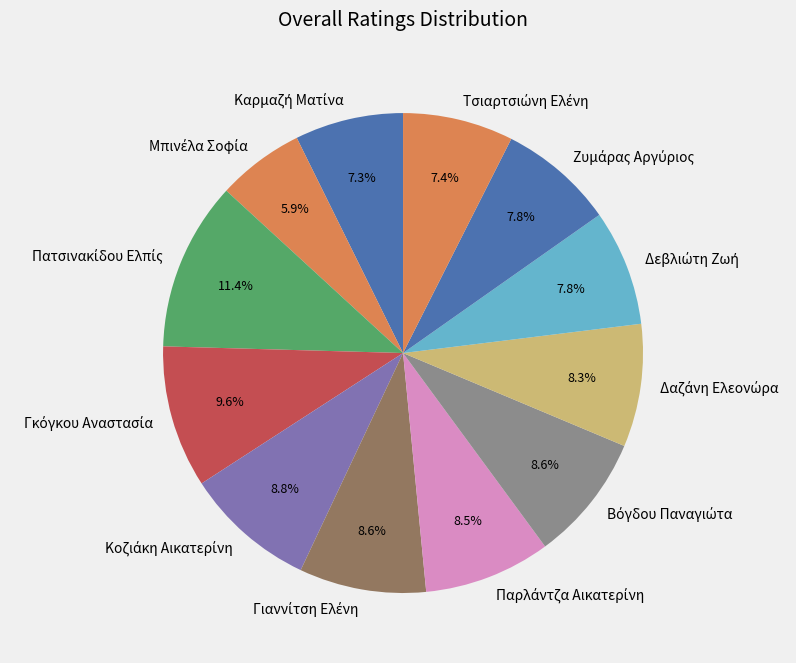

Is there any slice that represents more than half of the pie?

No